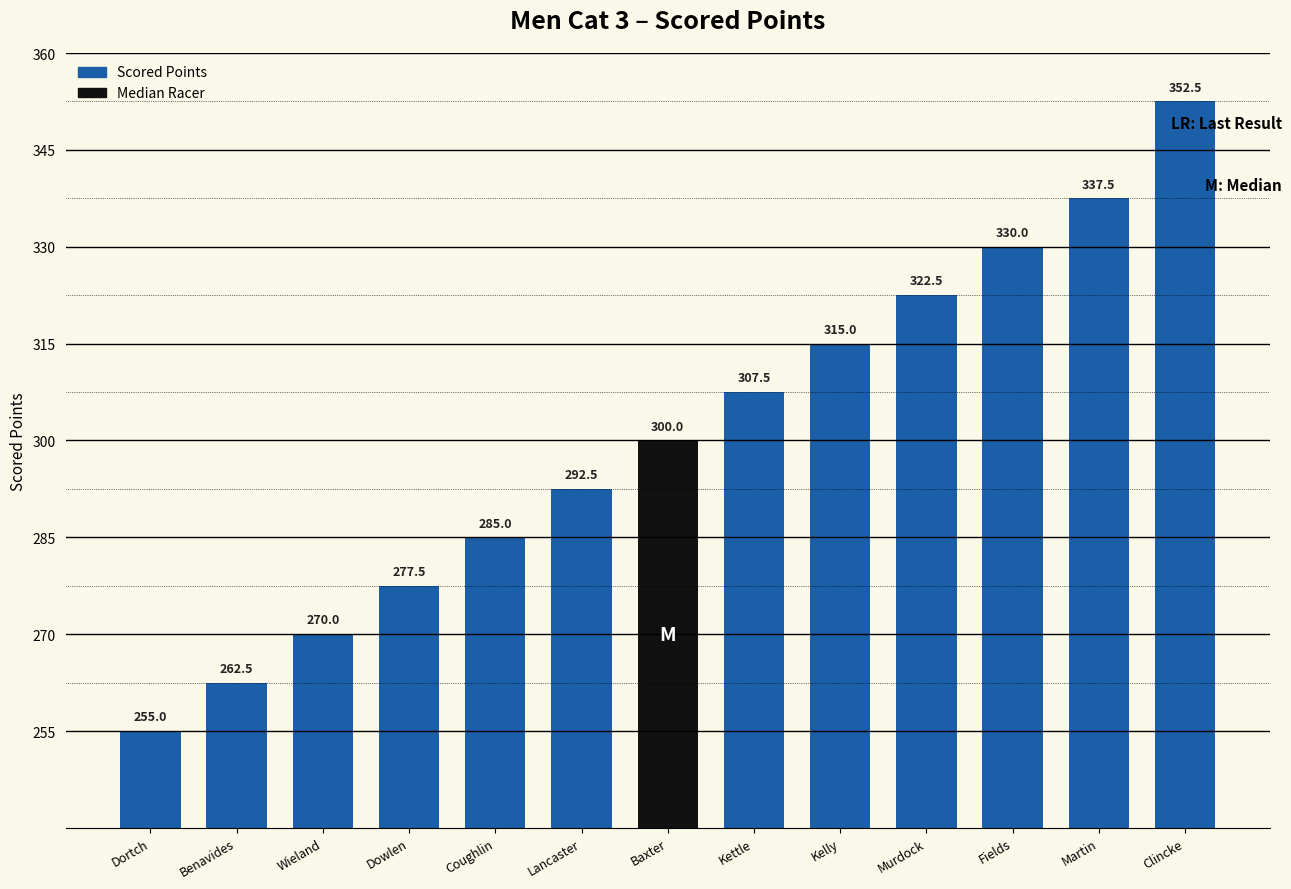

Are the bars grouped side by side (vs. stacked)?

No